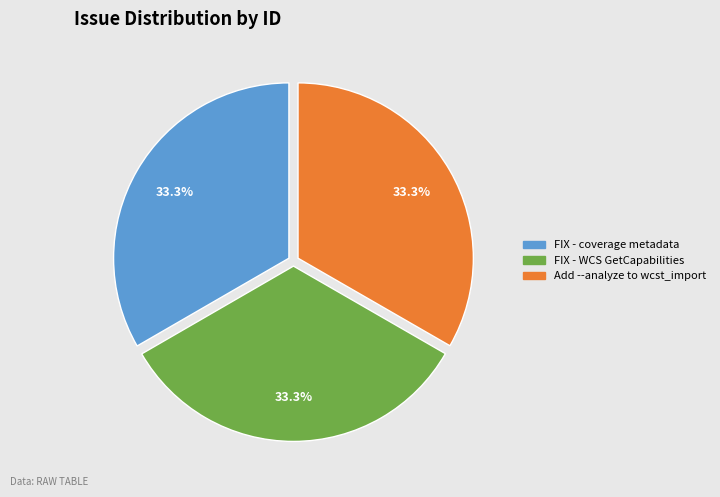

What is the ratio of the value at FIX - WCS GetCapabilities to the value at Add --analyze to wcst_import?

1.0